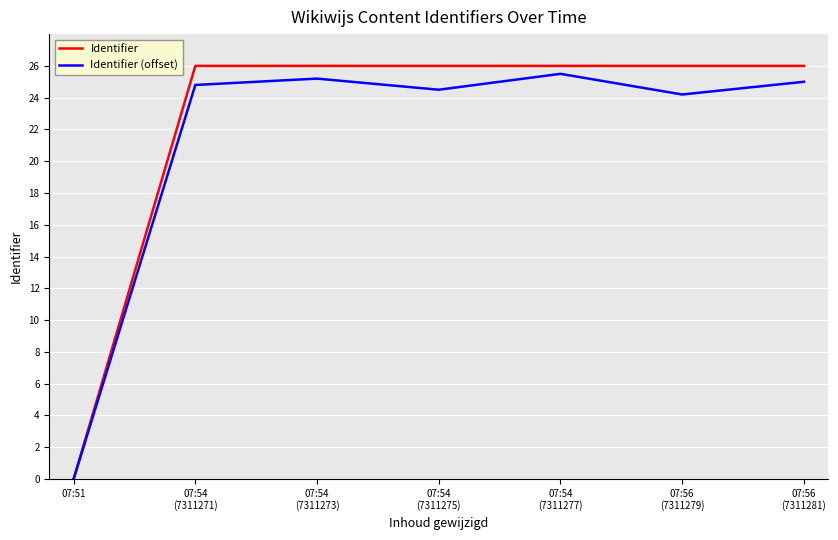

Rank the series at 07:51 from lowest to highest value.

Identifier, Identifier (offset)